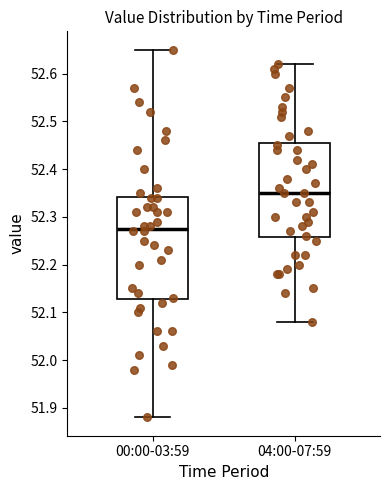

Which box is the tallest, from its lower edge to its upper edge?

00:00-03:59